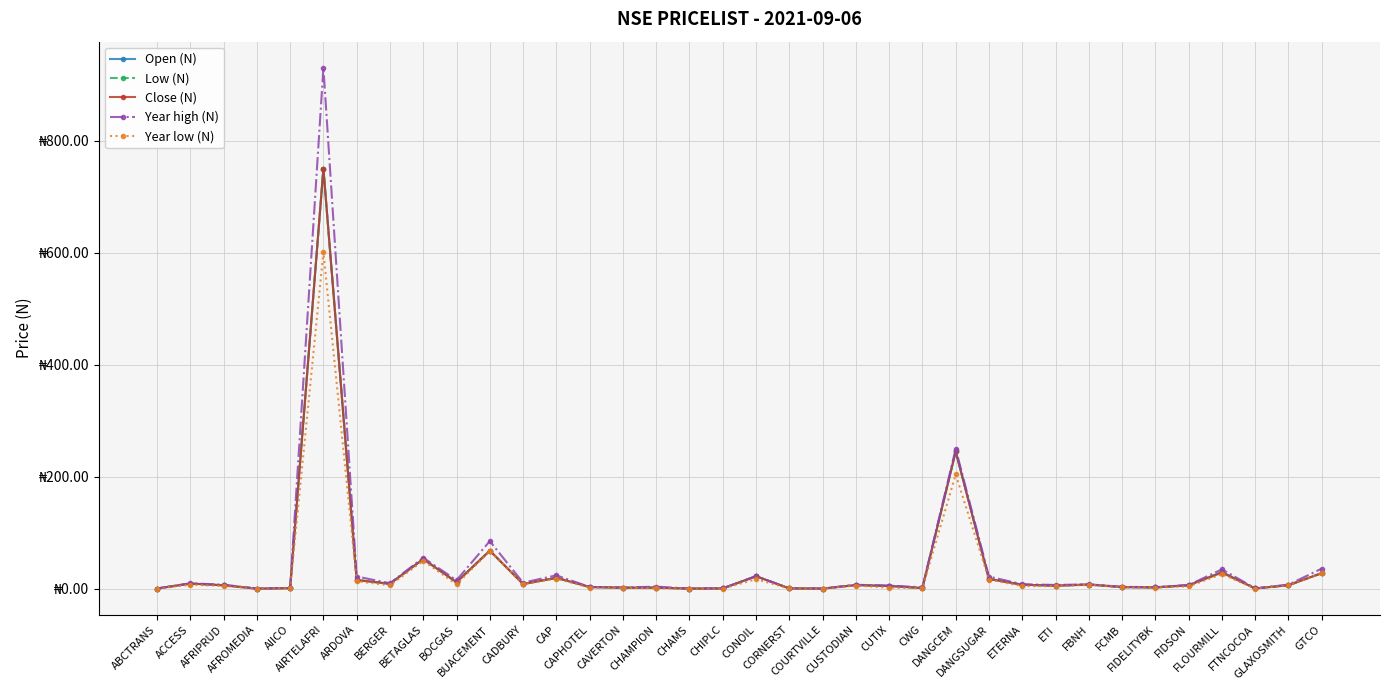

Does the chart have visible grid lines?

Yes